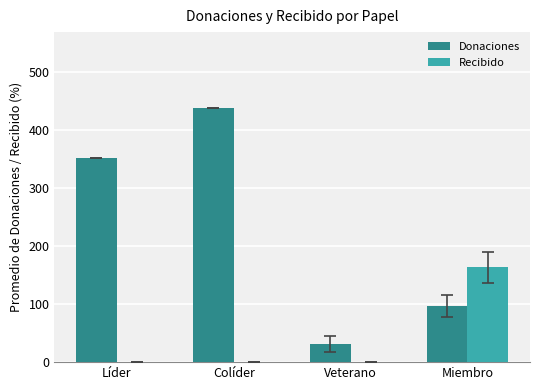

What is the total value across all series at Líder?

353.0